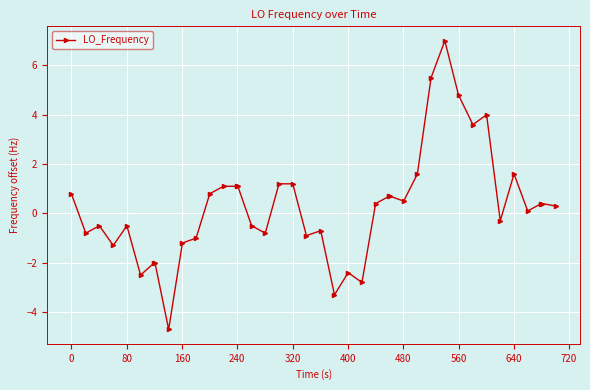

What is the value of the 38th point from the left?

0.4